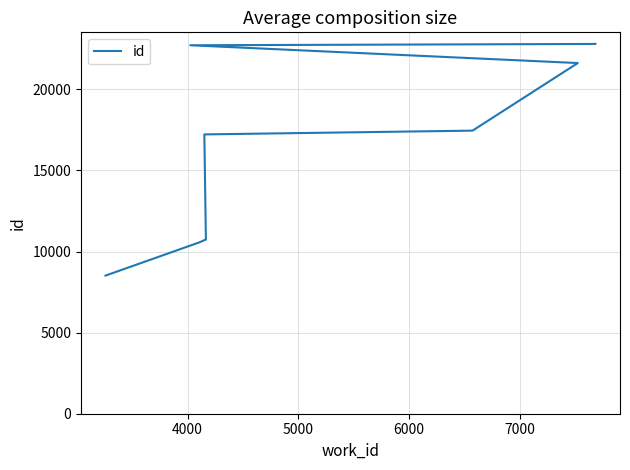

True or false: the data has more than 0 interior local peaks.

False